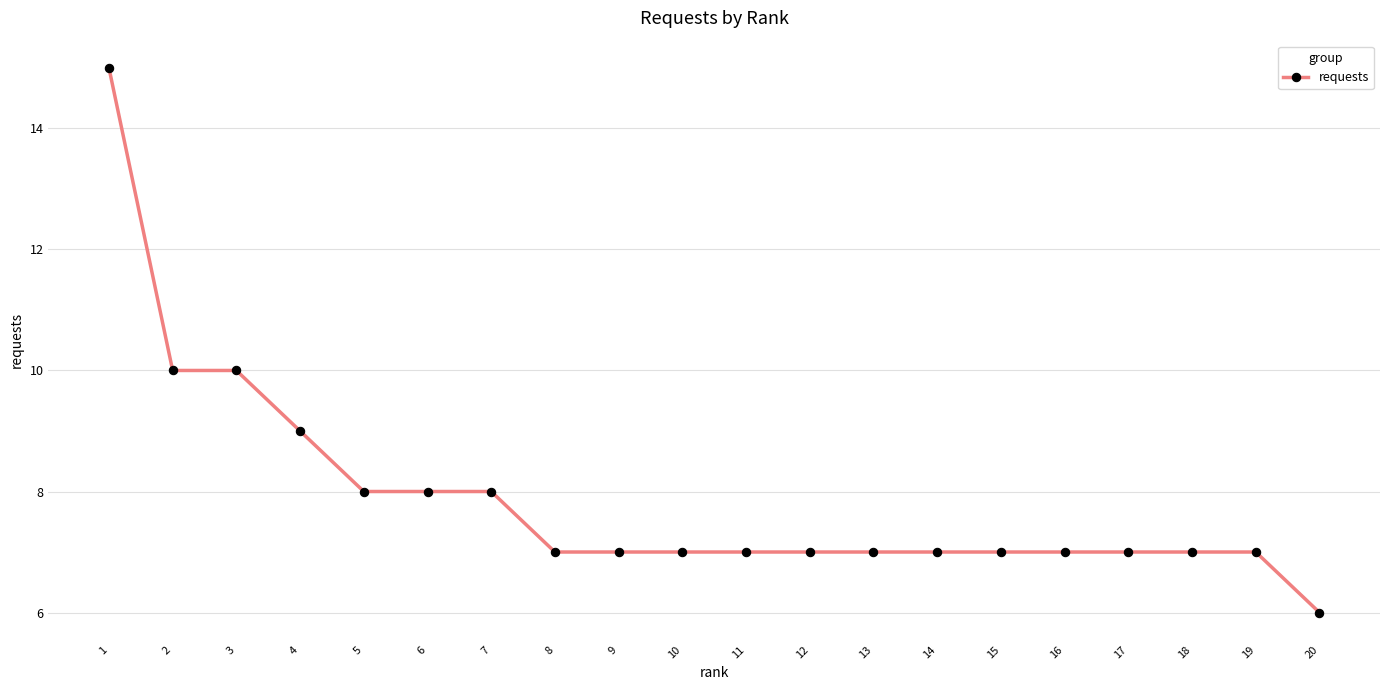

Reading right to left, transcribe all the data shown in this chart.

6	7	7	7	7	7	7	7	7	7	7	7	7	8	8	8	9	10	10	15